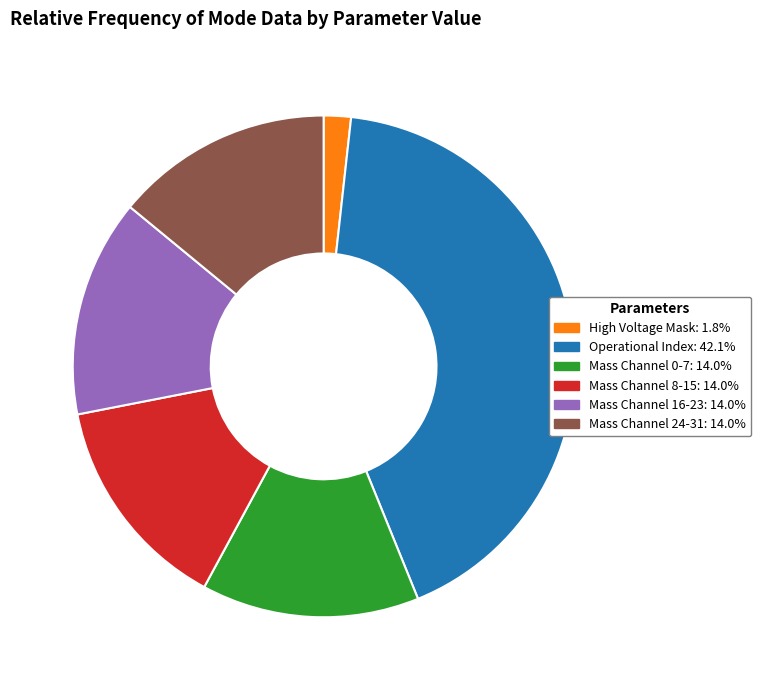

Is the sum of Mass Channel 0-7: 14.0% and Mass Channel 24-31: 14.0% greater than half?

No